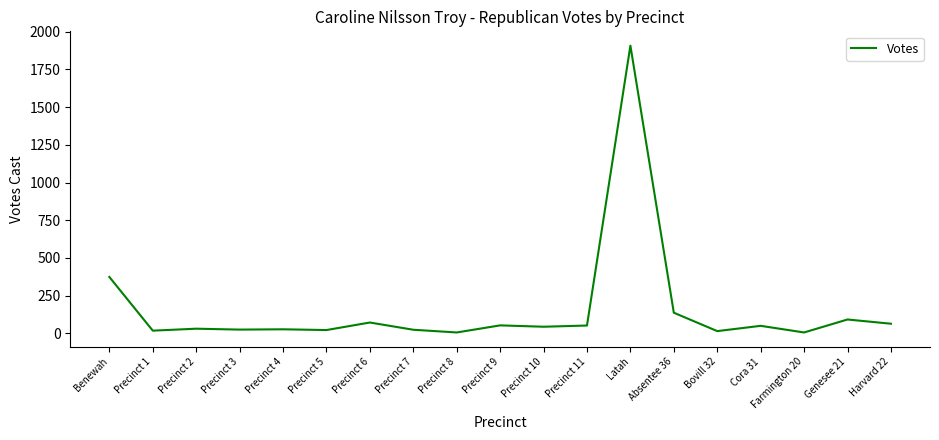

The chart shows a value of 1908 at Latah. True or false?

True